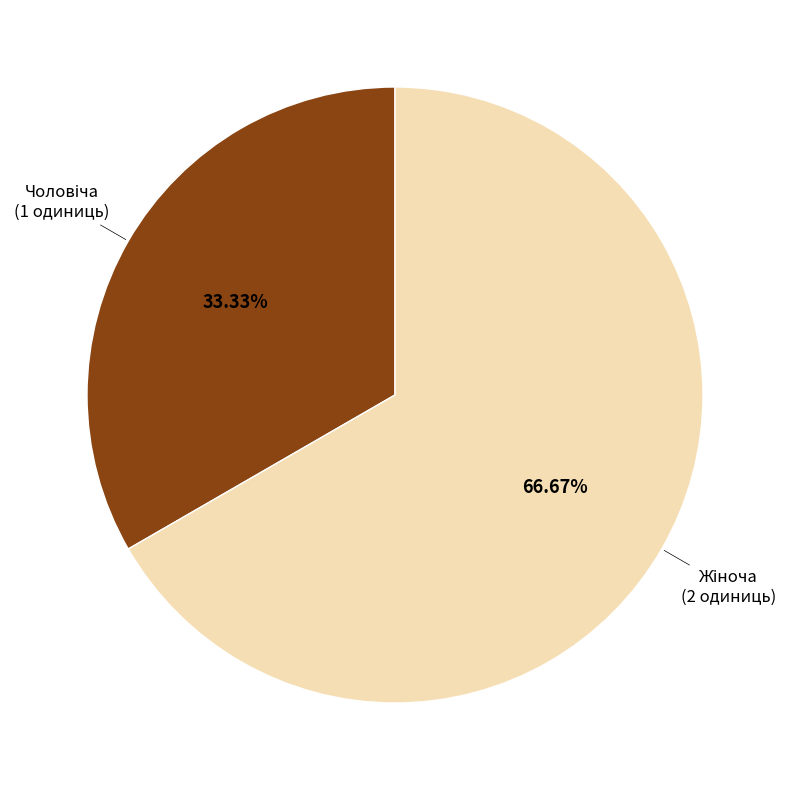

Is there a majority slice in this chart?

Yes